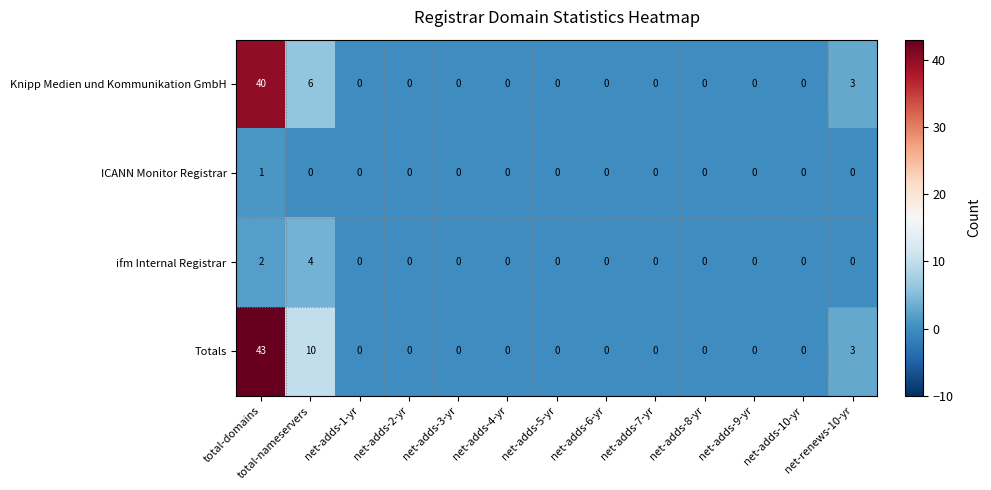

What is the average value of the Knipp Medien und Kommunikation GmbH series?

4